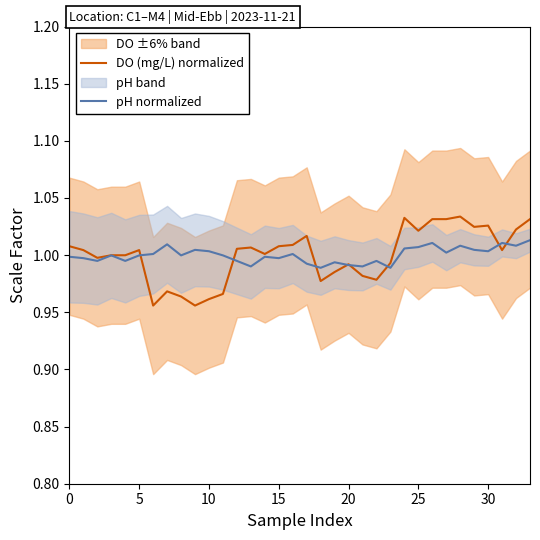

Reading left to right, extract all data points from this chart.

DO (mg/L) normalized: 1.0	1.0	1.0	1.0	1.0	1.0	1.0	1.0	1.0	1.0	1.0	1.0	1.0	1.0	1.0	1.0	1.0	1.0	1.0	1.0	1.0	1.0	1.0	1.0	1.0	1.0	1.0	1.0	1.0	1.0	1.0	1.0	1.0	1.0
pH normalized: 1.0	1.0	1.0	1.0	1.0	1.0	1.0	1.0	1.0	1.0	1.0	1.0	1.0	1.0	1.0	1.0	1.0	1.0	1.0	1.0	1.0	1.0	1.0	1.0	1.0	1.0	1.0	1.0	1.0	1.0	1.0	1.0	1.0	1.0